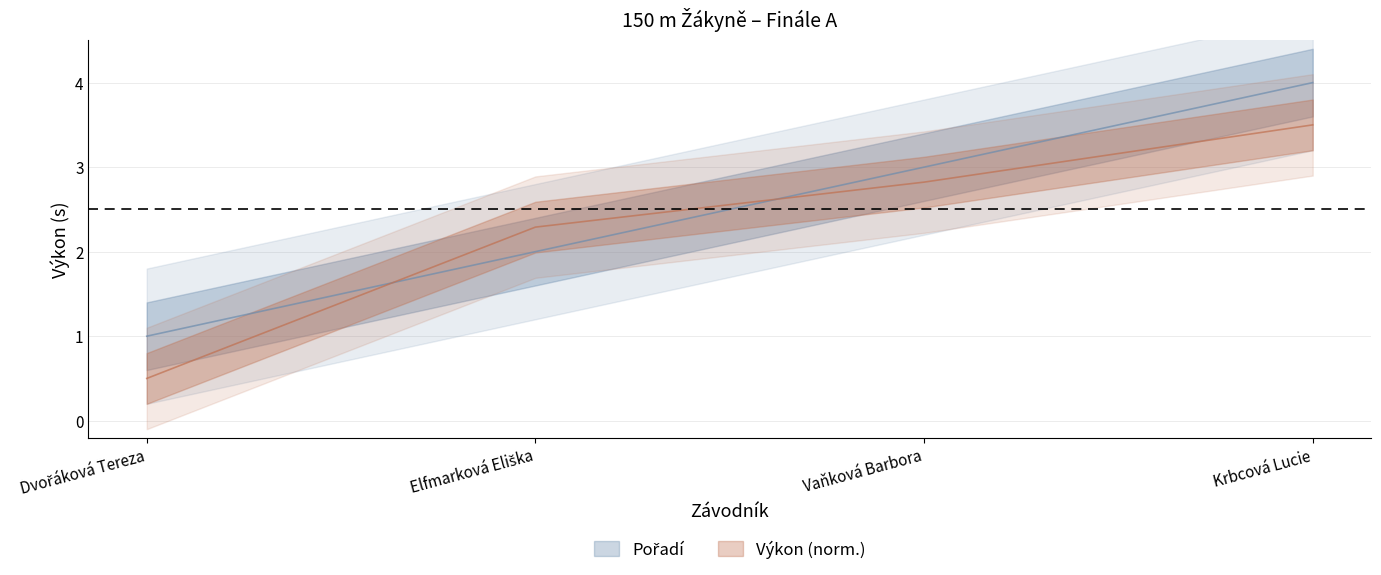

What is the label of the 3rd point from the right?

Elfmarková Eliška